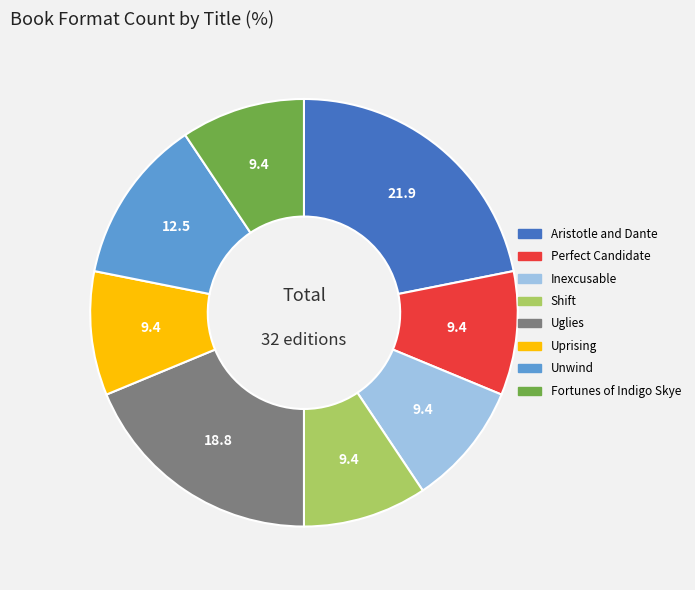

Does any single category account for the majority?

No